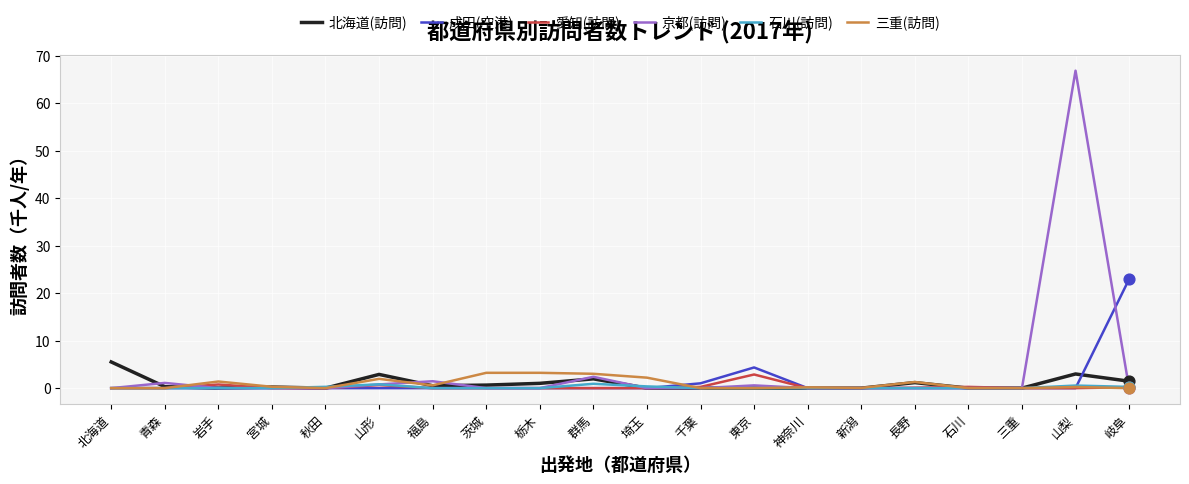

What are all the series names shown in the legend?

北海道(訪問), 成田(空港), 愛知(訪問), 京都(訪問), 石川(訪問), 三重(訪問)